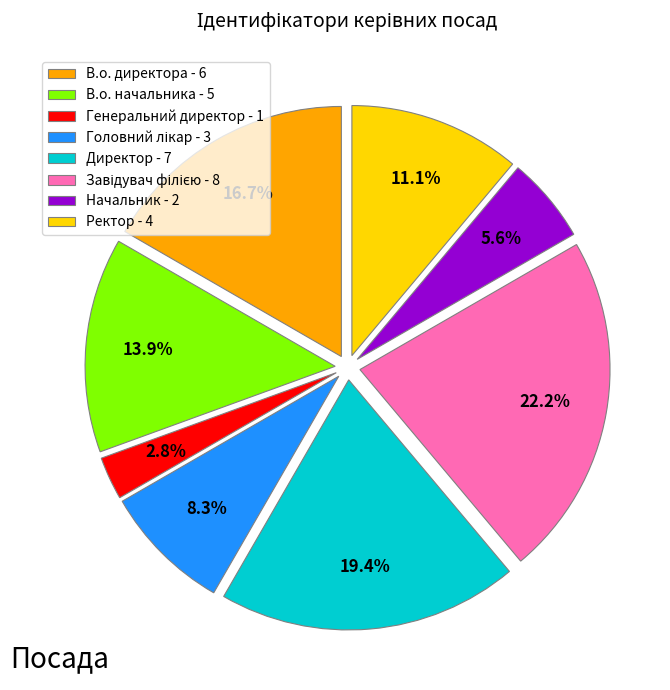

What percentage is the Генеральний директор slice, to the nearest percent?

3%